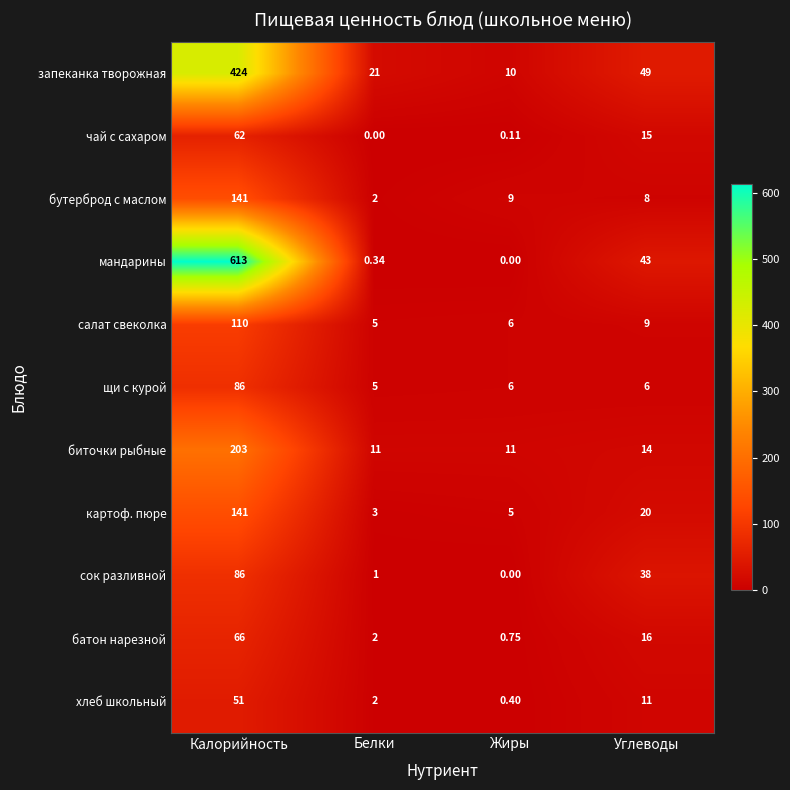

Rank the categories by мандарины value from highest to lowest.

Калорийность, Углеводы, Белки, Жиры